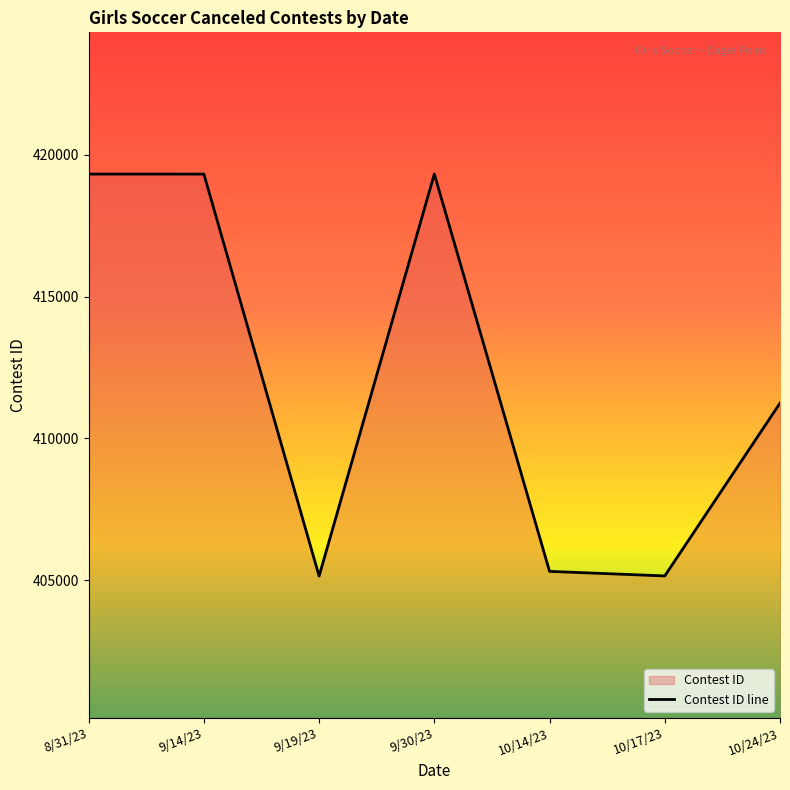

What is the difference between the values at 9/30/23 and 9/19/23?

14187